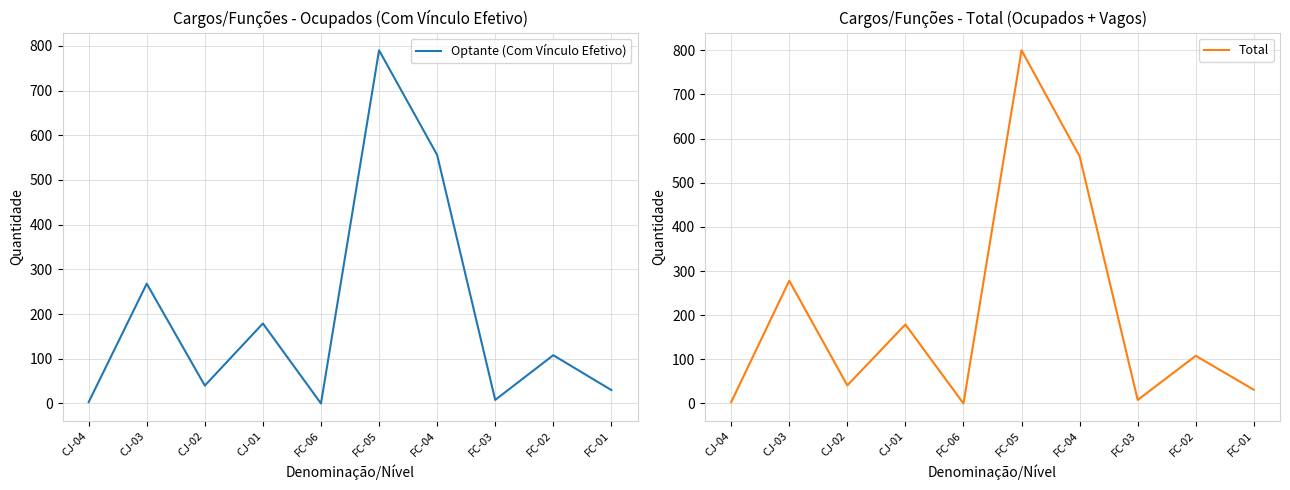

True or false: Optante (Com Vínculo Efetivo) and Total cross at least once.

False